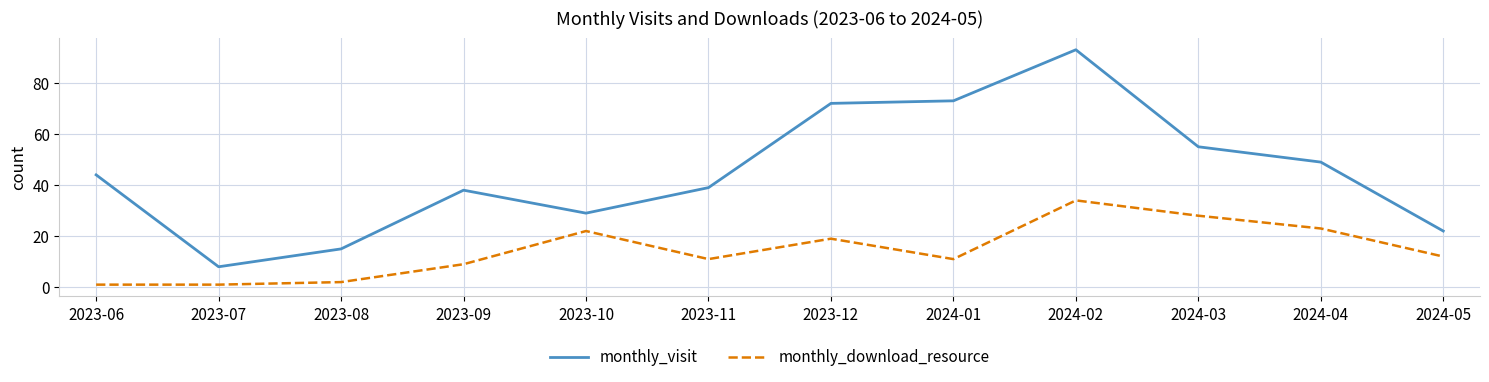

True or false: monthly_download_resource and monthly_visit cross at least once.

False